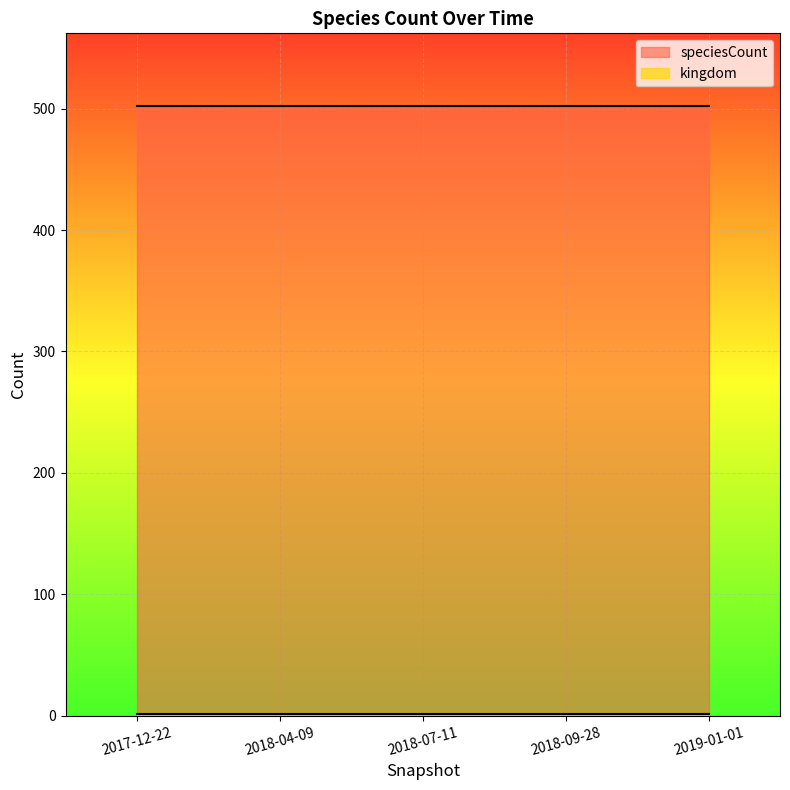

True or false: kingdom has more than 2 points higher than both neighbors.

False